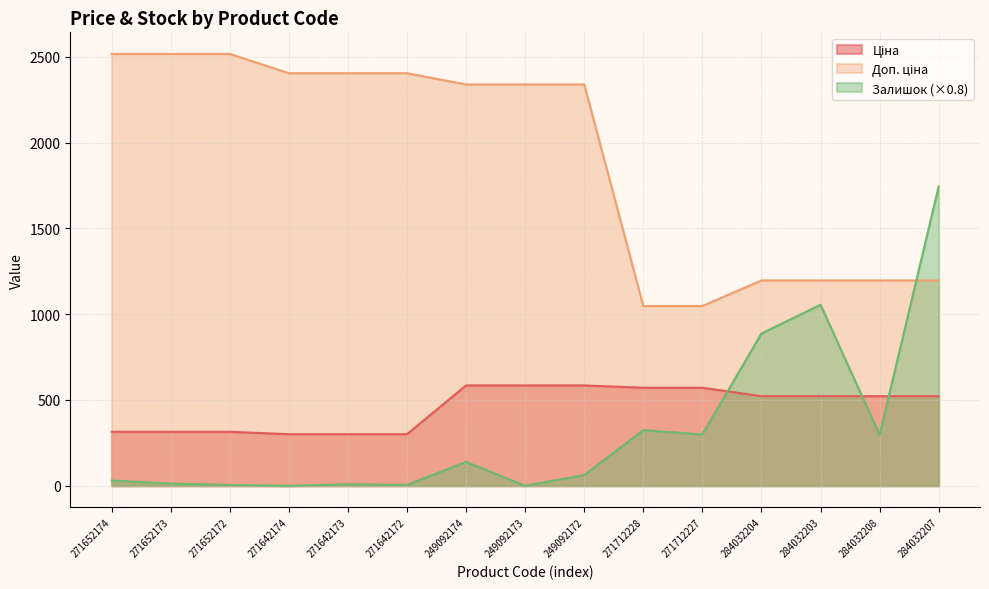

What is the maximum value shown in the chart?

2517.5